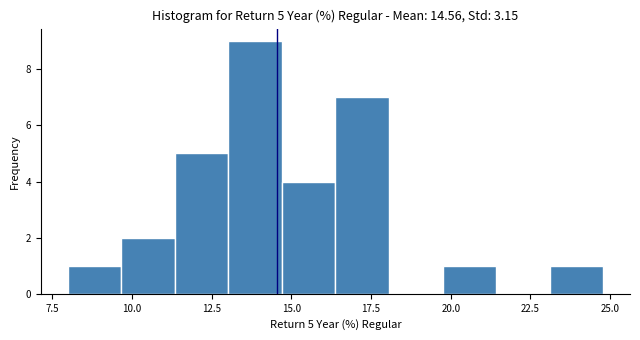

Around what value on the x-axis is the tallest bar? Give the approximate position of its centre, as read against the axis.

14.0